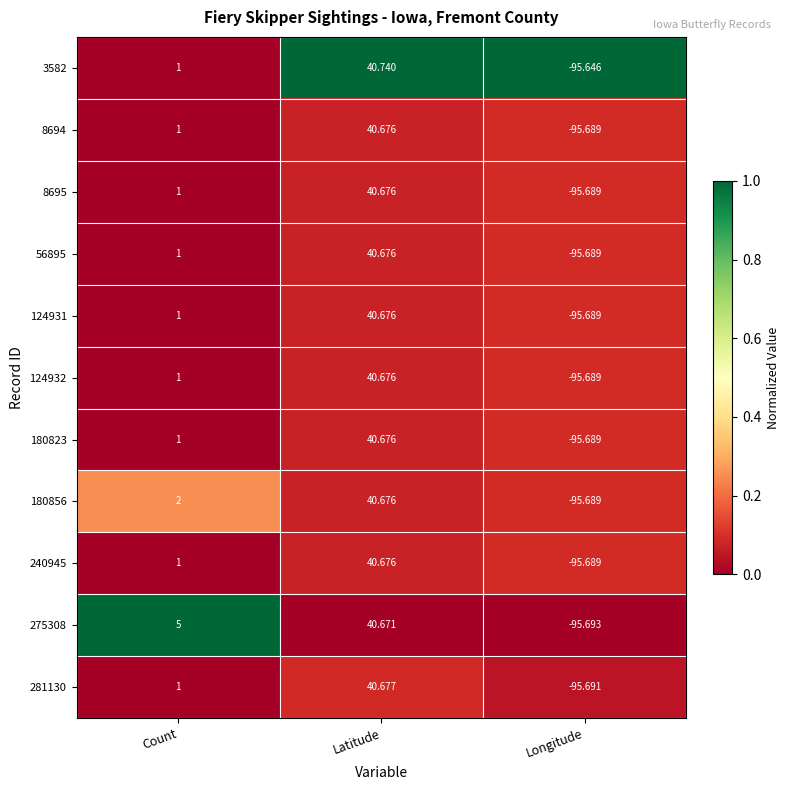

At how many categories does at least one series exceed 0?

2